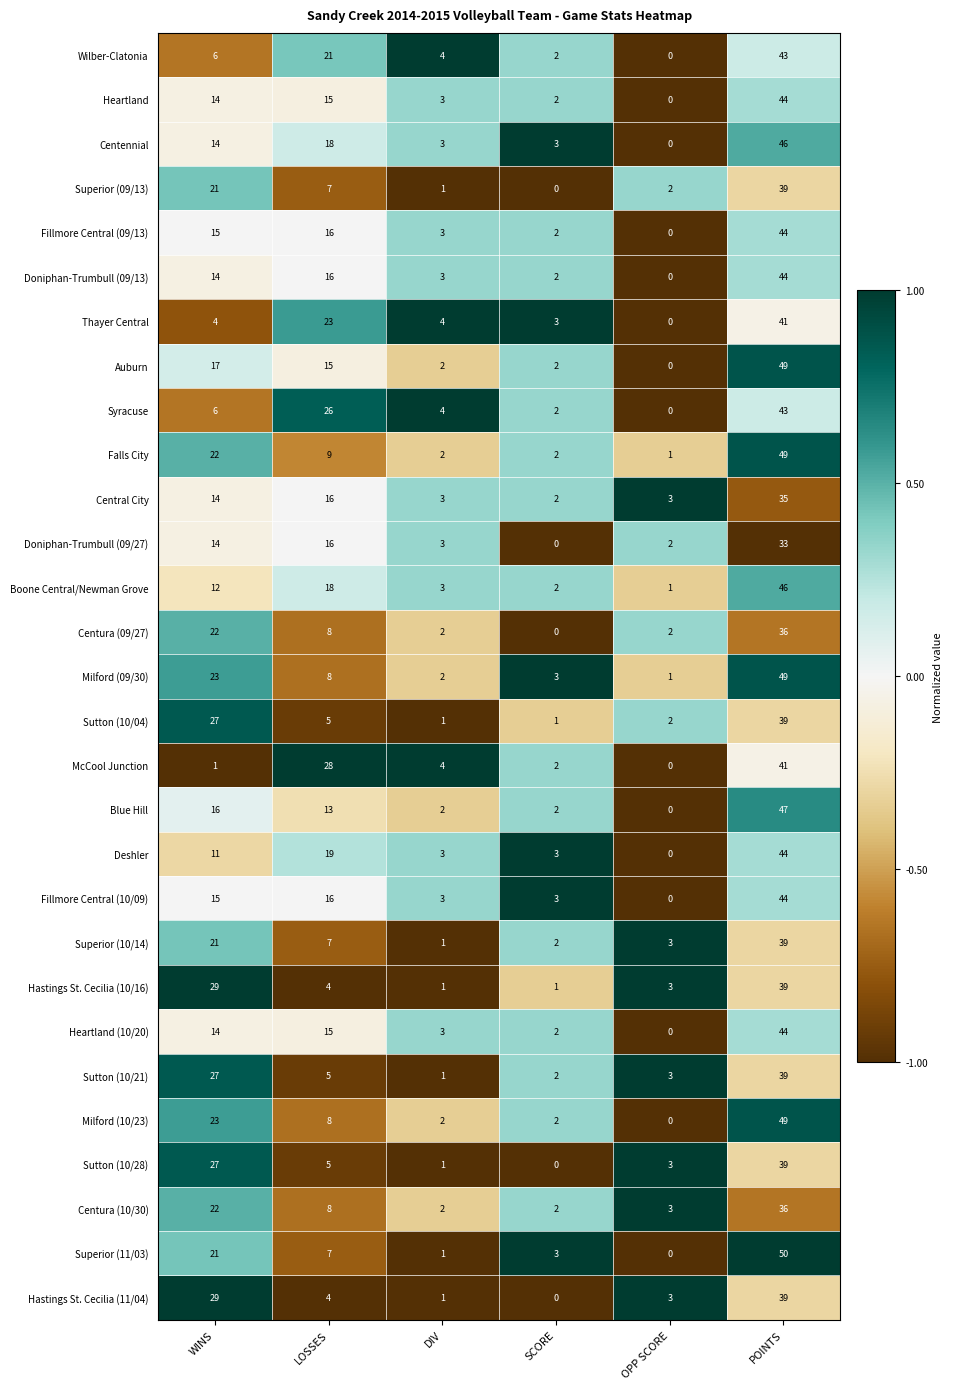

List the labels in order of Superior (10/14) value, smallest first.

DIV, SCORE, OPP SCORE, LOSSES, WINS, POINTS